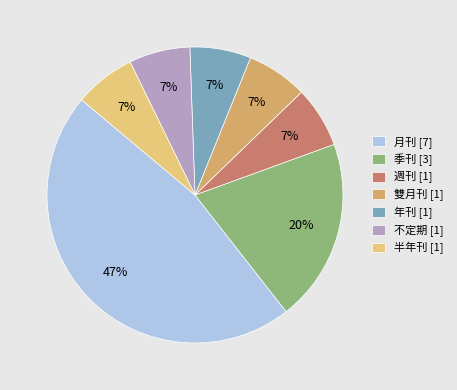

To the nearest percent, what is the average slice percentage?

14%